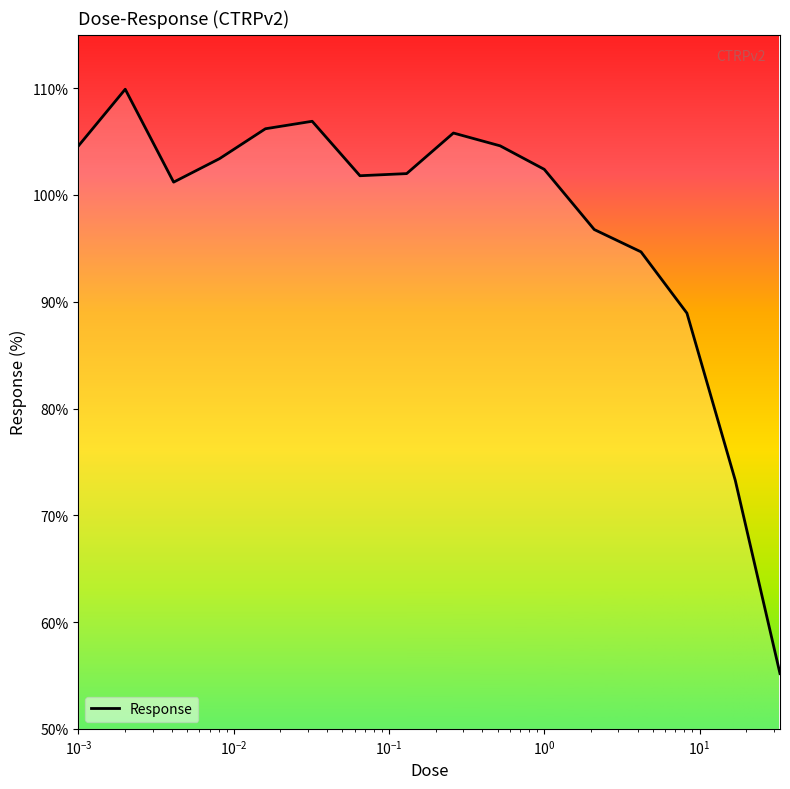

What is the difference between the maximum and minimum values?

54.7